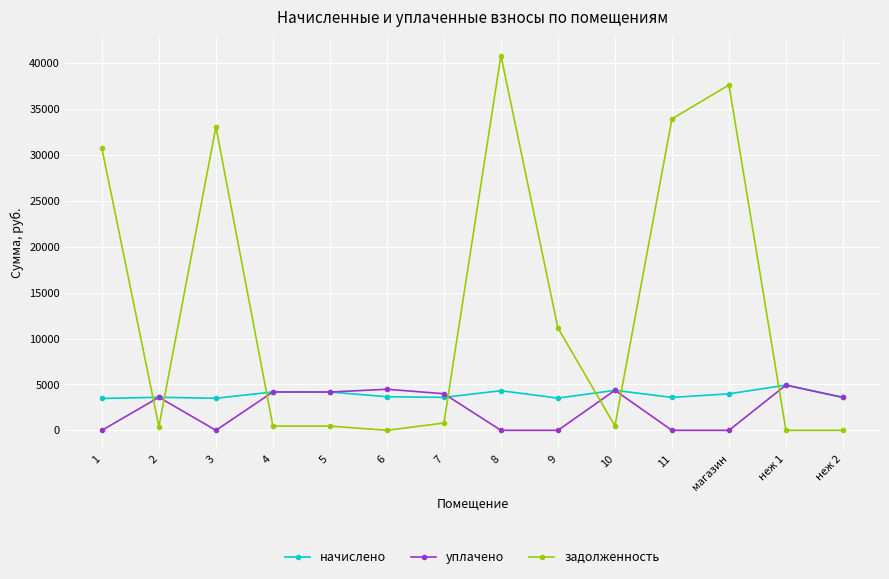

True or false: задолженность and начислено intersect in this chart.

True